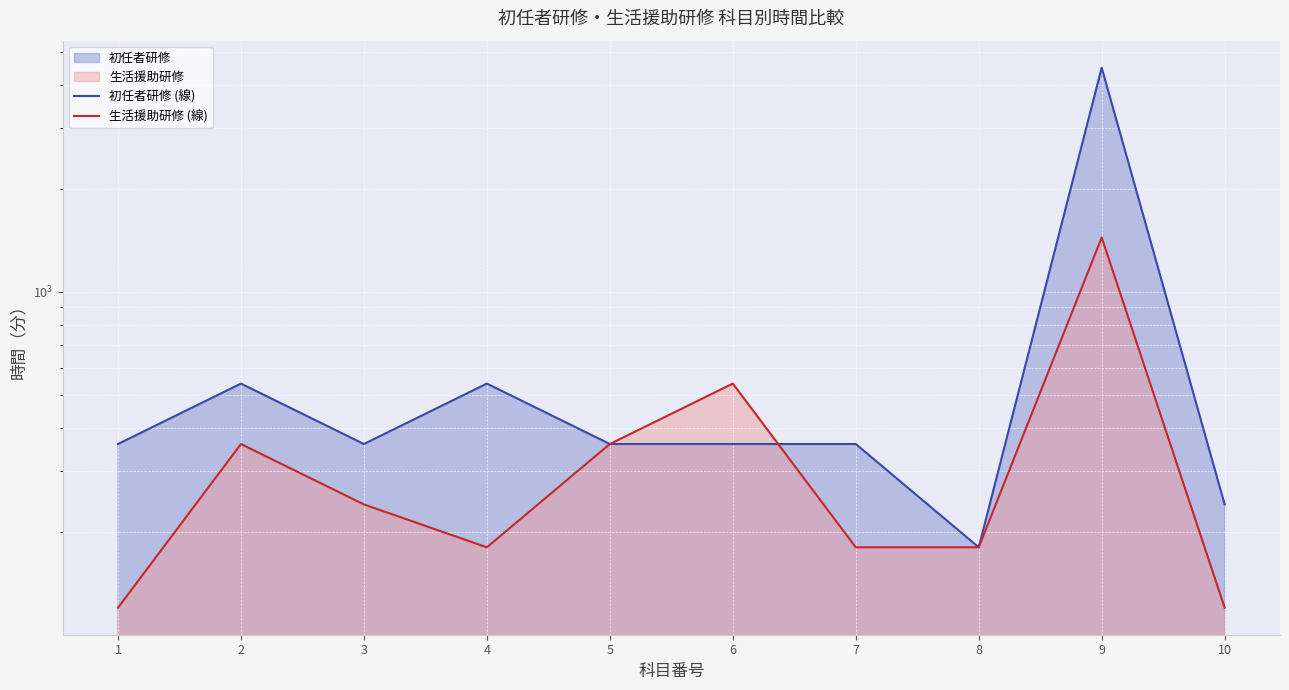

Which series has the widest spread of values?

初任者研修 (線)